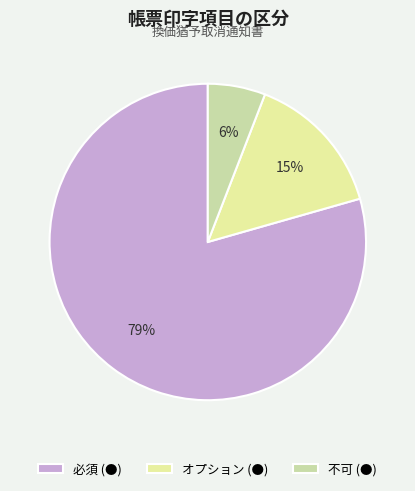

Count the number of slices in the pie.

3